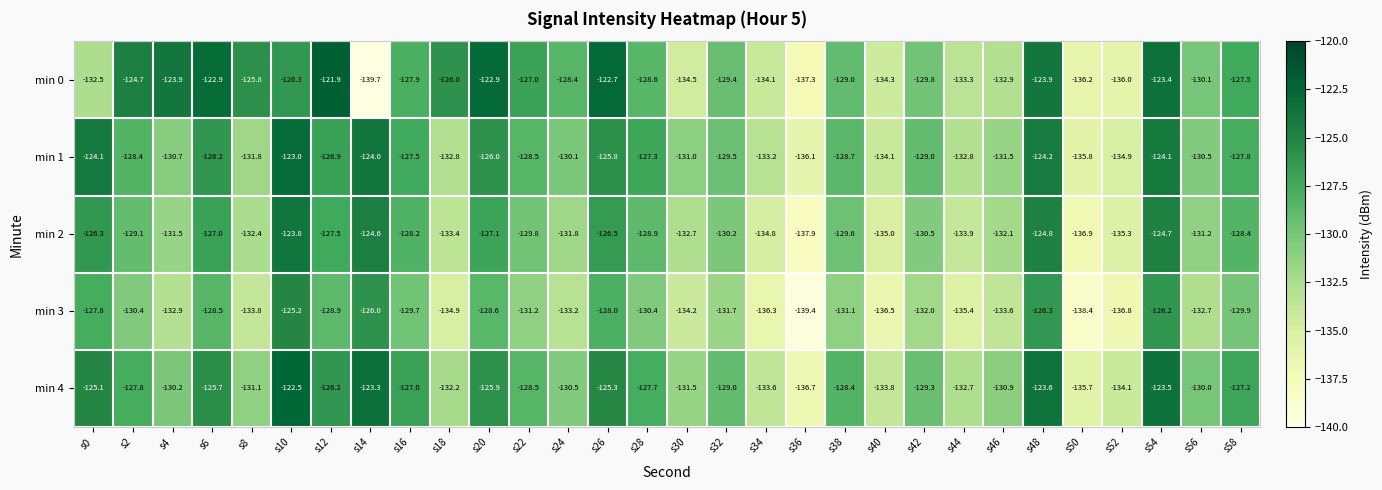

Which series has the widest spread of values?

min 0